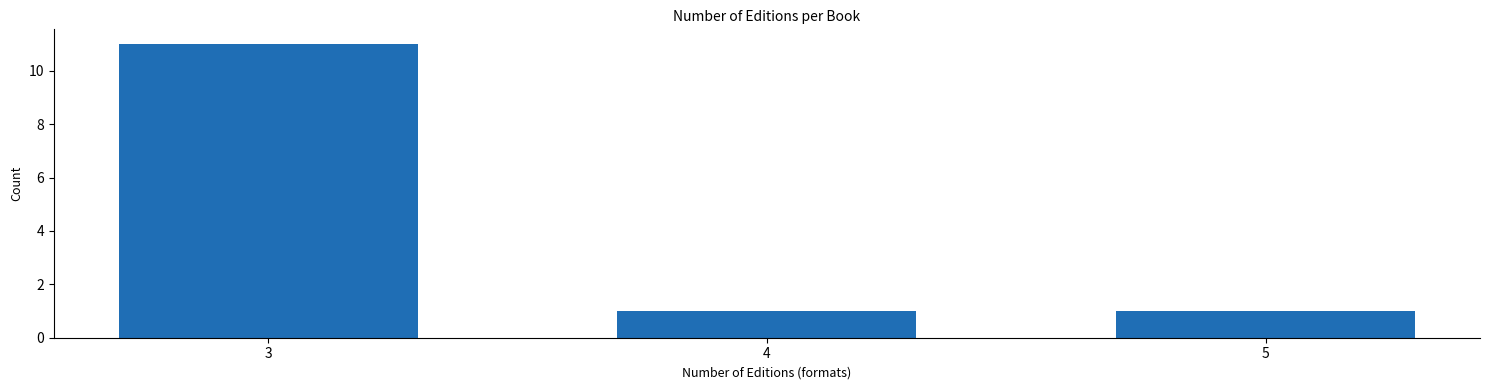

Reading left to right, what are all the values shown in this chart?

11	1	1